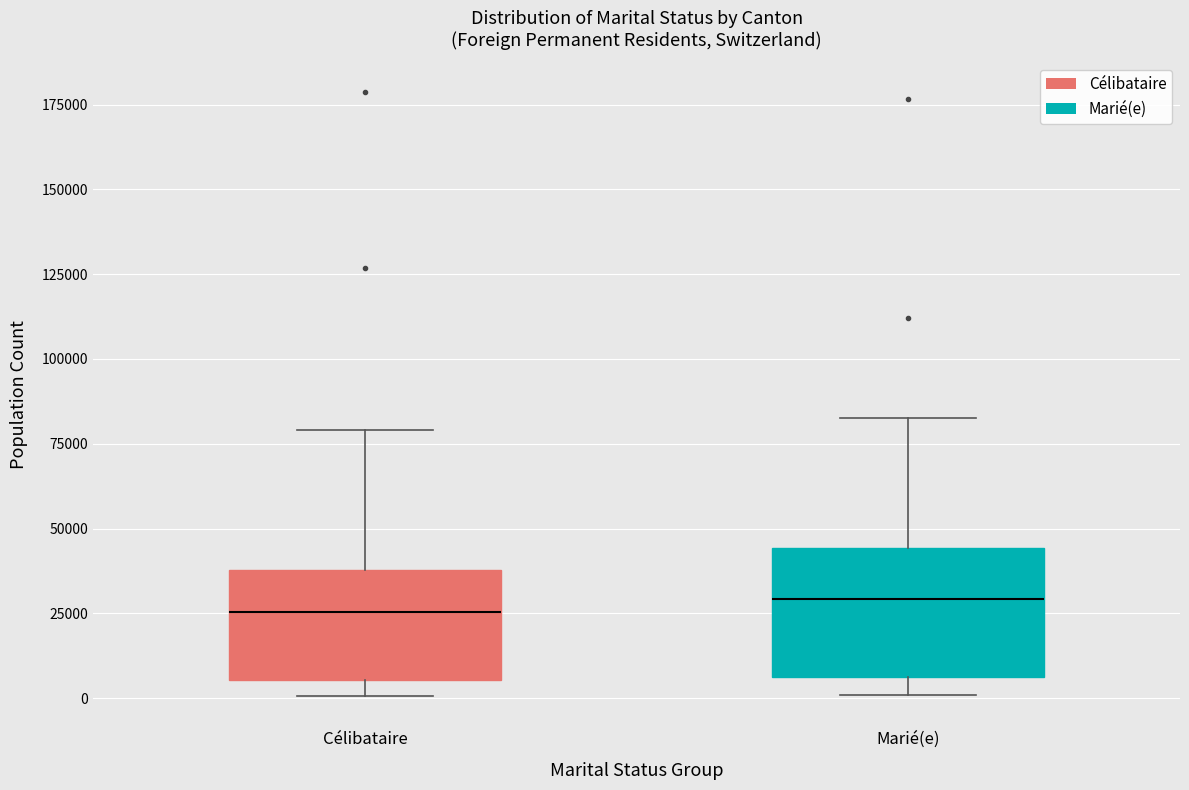

Reading left to right, read every box against the y-axis: the position of its median line, the range the box covers, and the ends of its whiskers. The values are not printed on the chart, so give them approximately, as read against the axis.

Célibataire: median 25000, box 5000 to 40000, whiskers 0 to 80000
Marié(e): median 30000, box 5000 to 45000, whiskers 0 to 85000